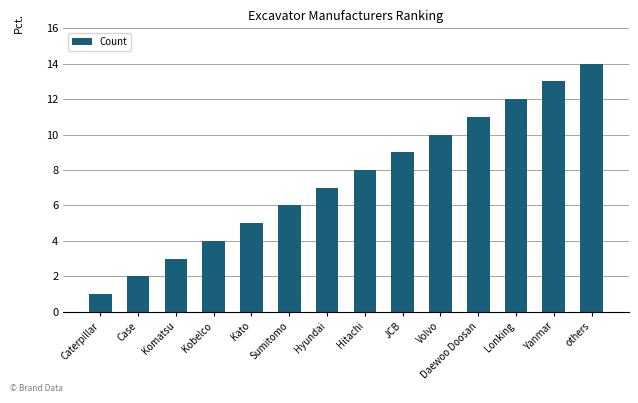

Approximately how many times larger is the value at Caterpillar compared to Yanmar?

0.1